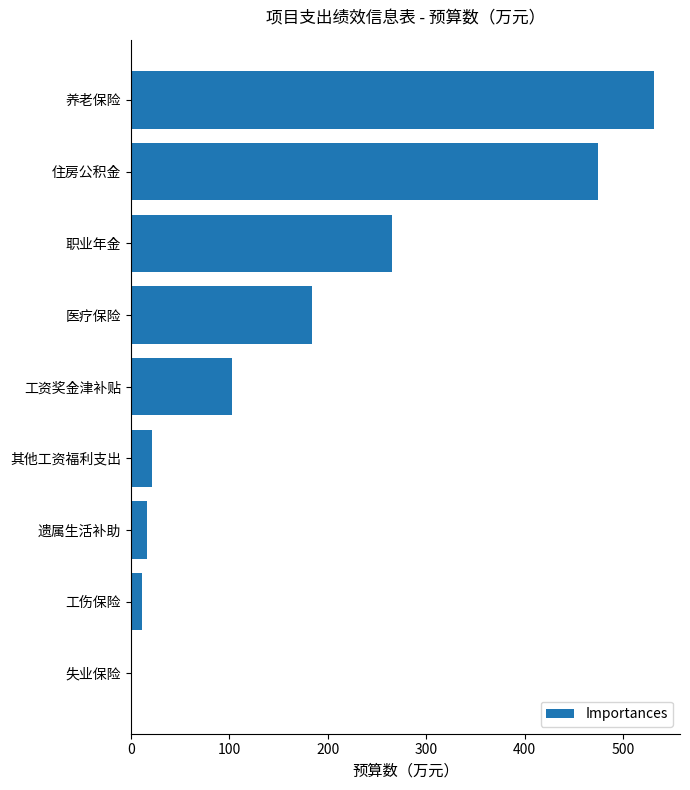

Which has a higher value, 工伤保险 or 工资奖金津补贴?

工资奖金津补贴